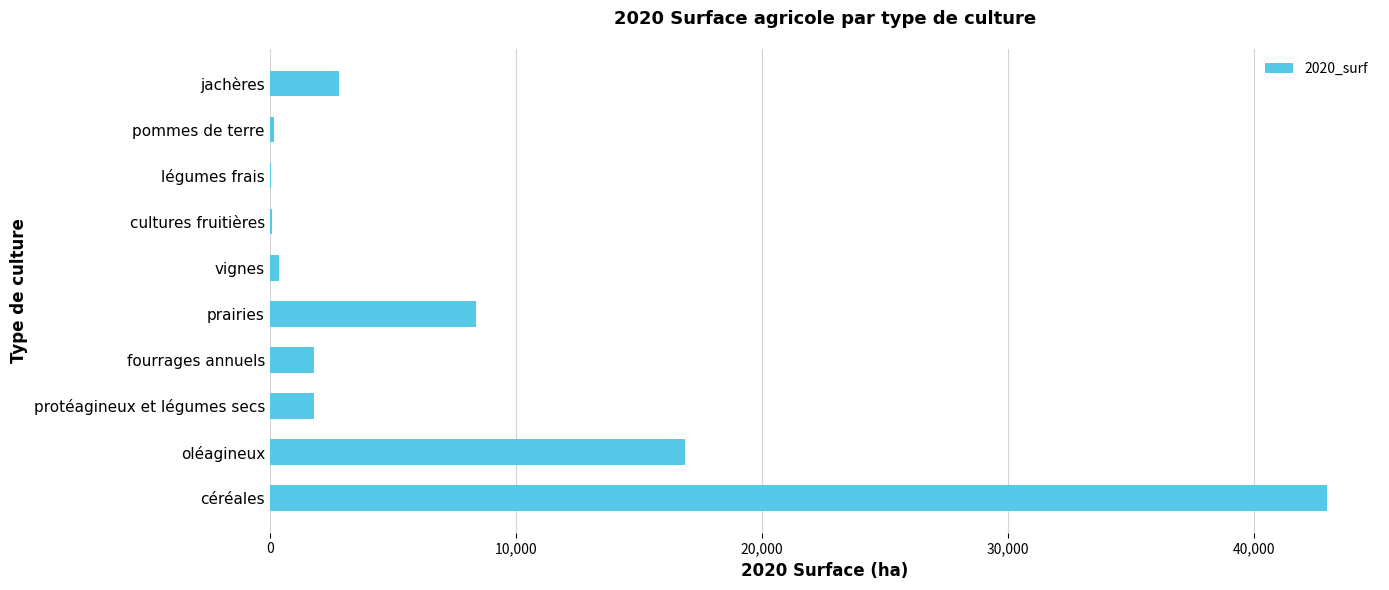

The chart shows a value of 21629.5 at céréales. True or false?

False